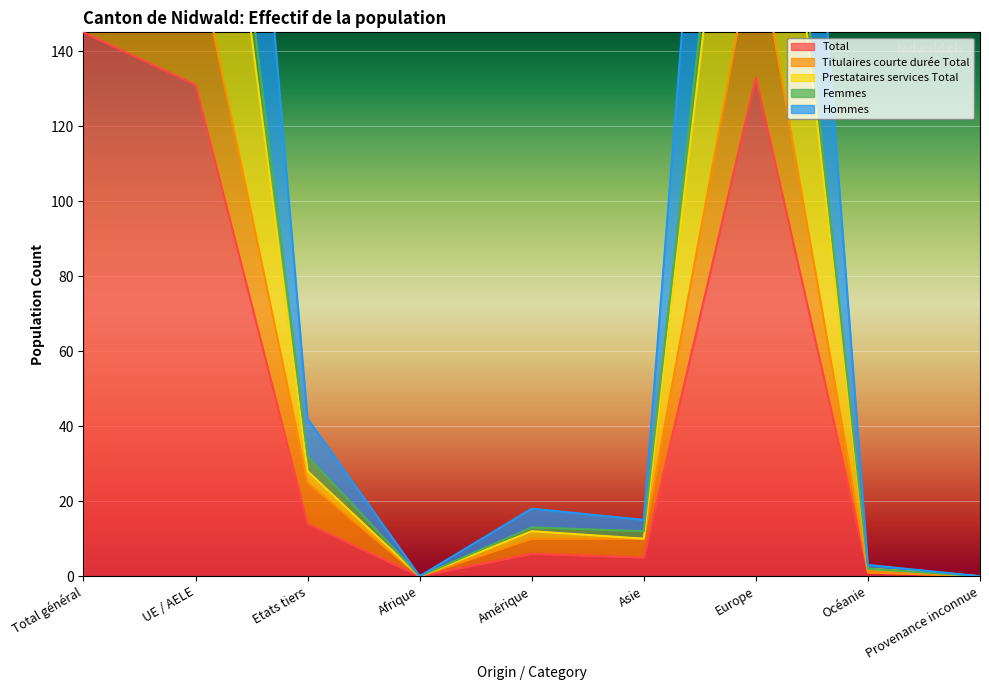

What is the average value of the Titulaires courte durée Total series?

64